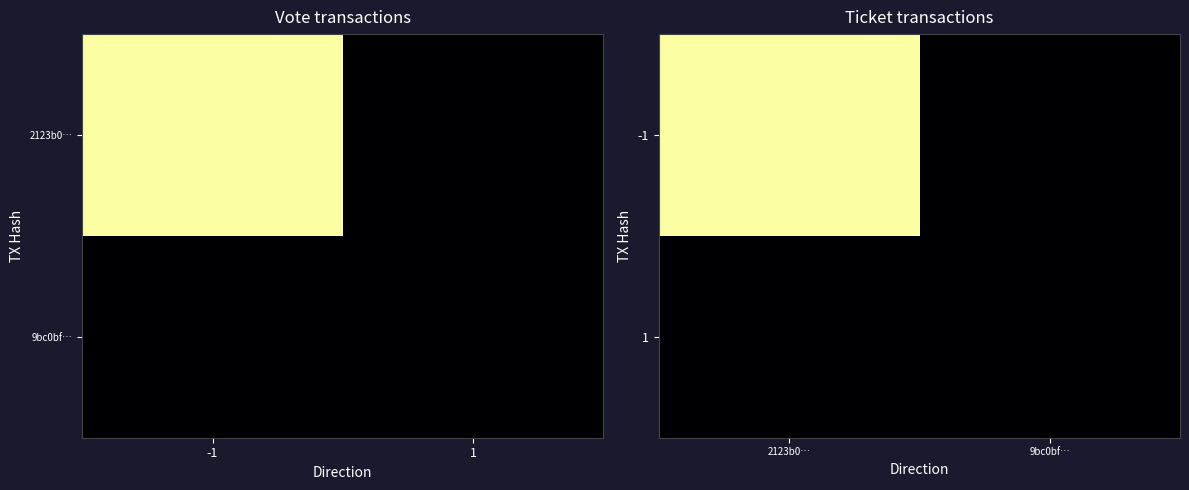

What is the sum of all -1 values?

1